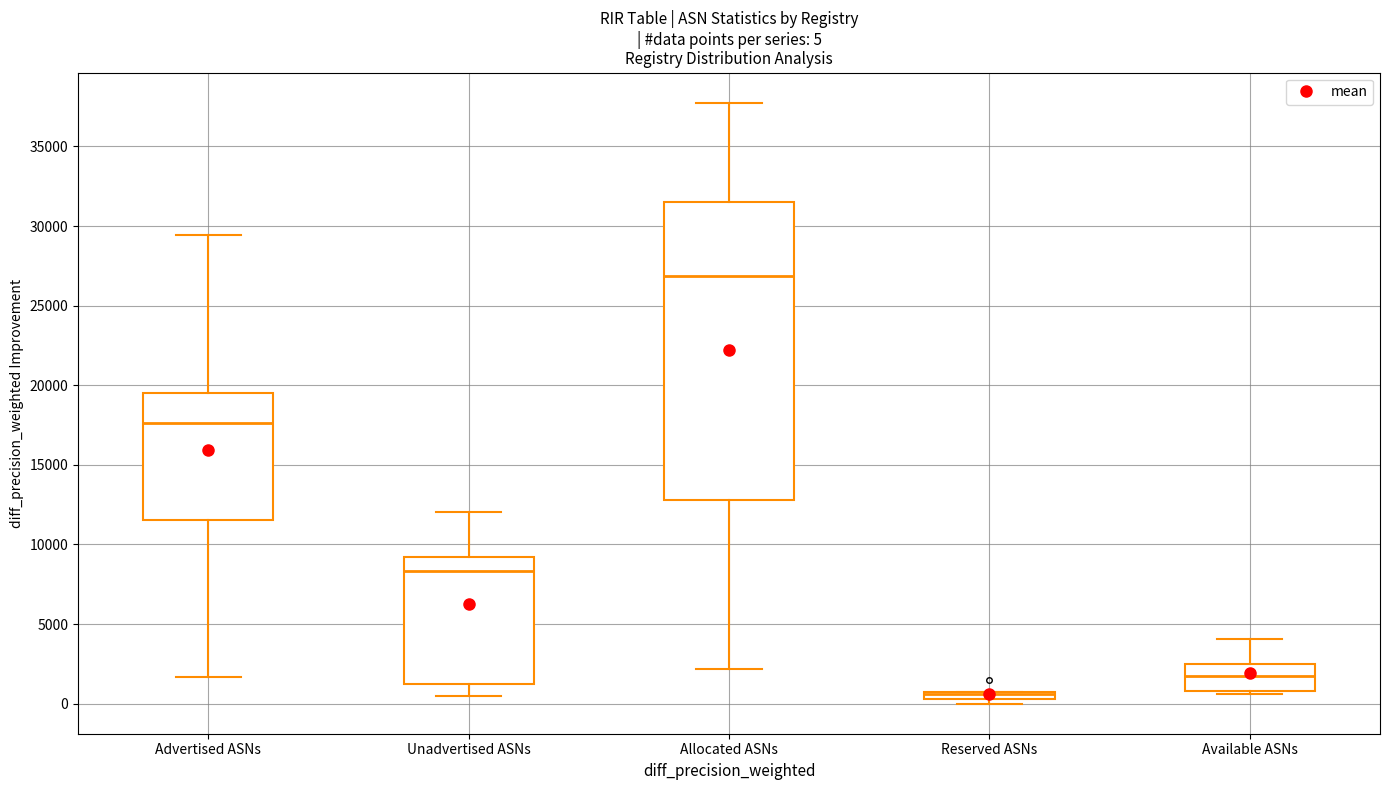

Which box is the tallest, from its lower edge to its upper edge?

Allocated ASNs